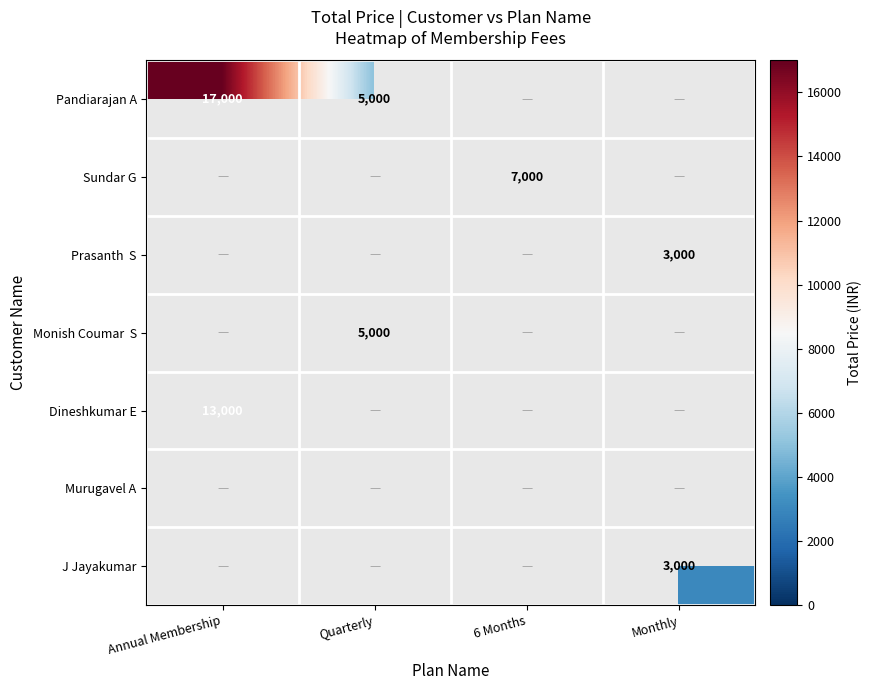

The Dineshkumar E series shows 7120.2 at Annual Membership. True or false?

False